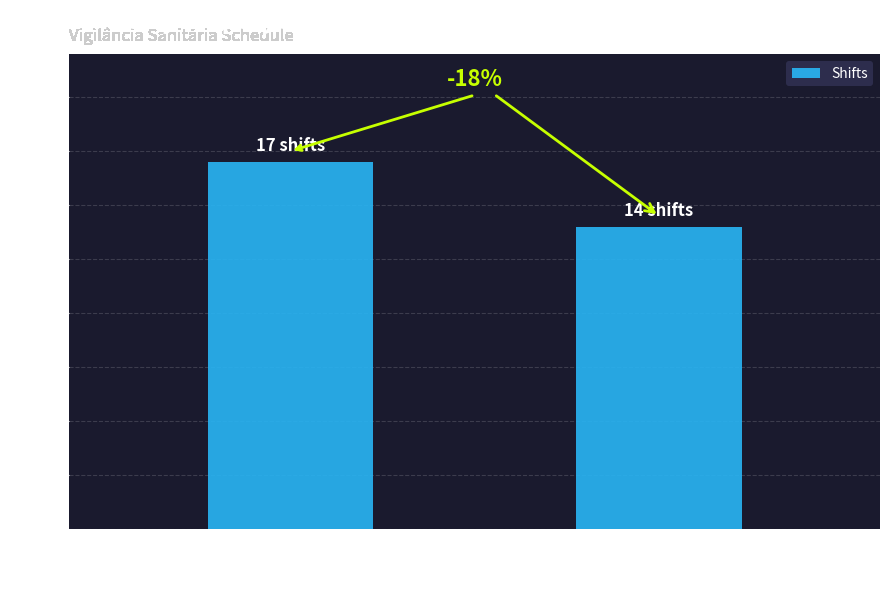

How many bars are there in total?

2